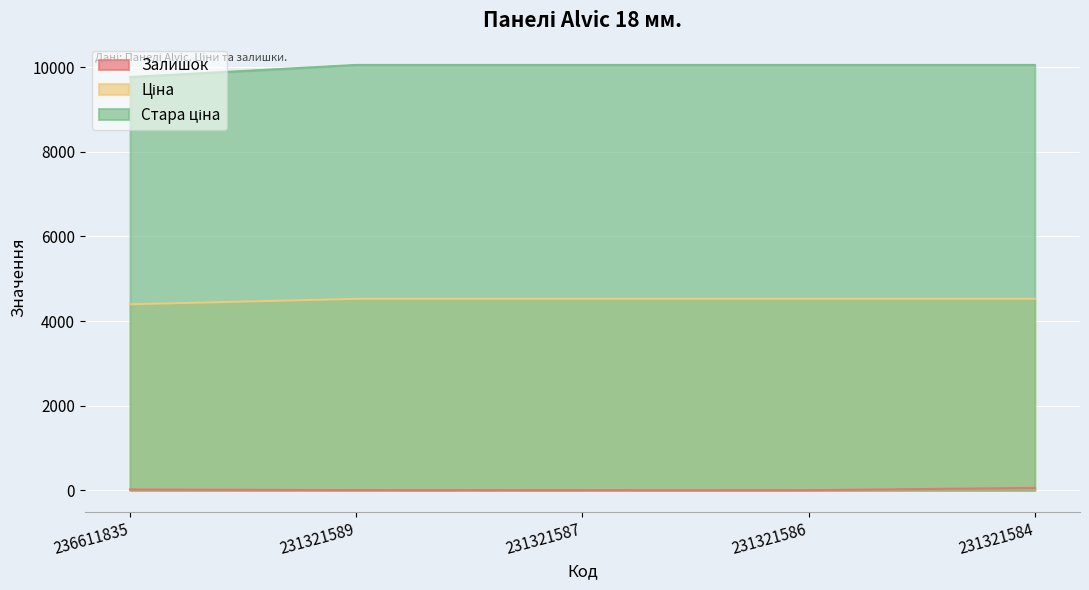

The value of Стара ціна at 231321587 is 6949.5. True or false?

False